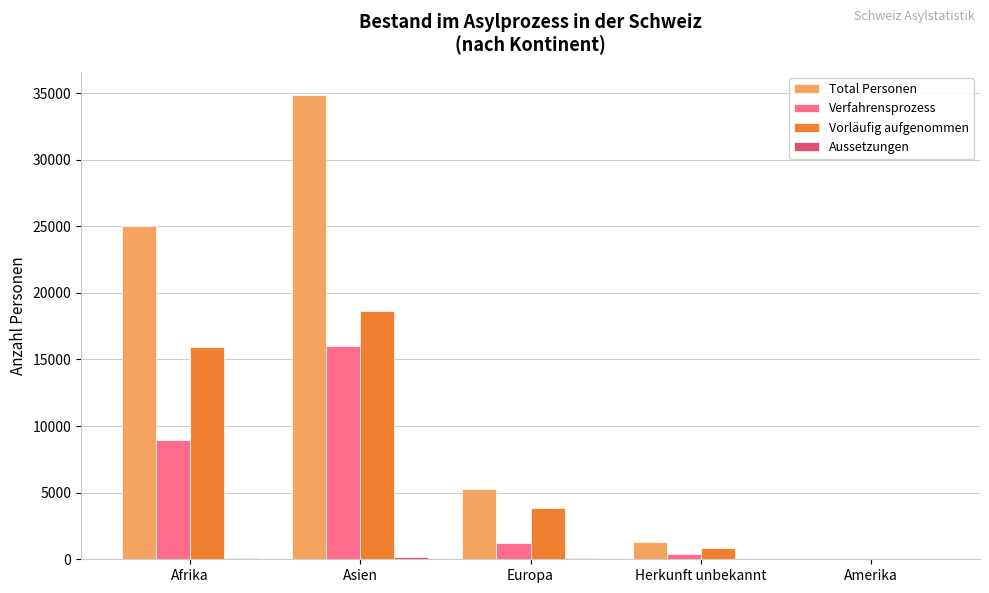

At which label does Total Personen reach its peak?

Asien